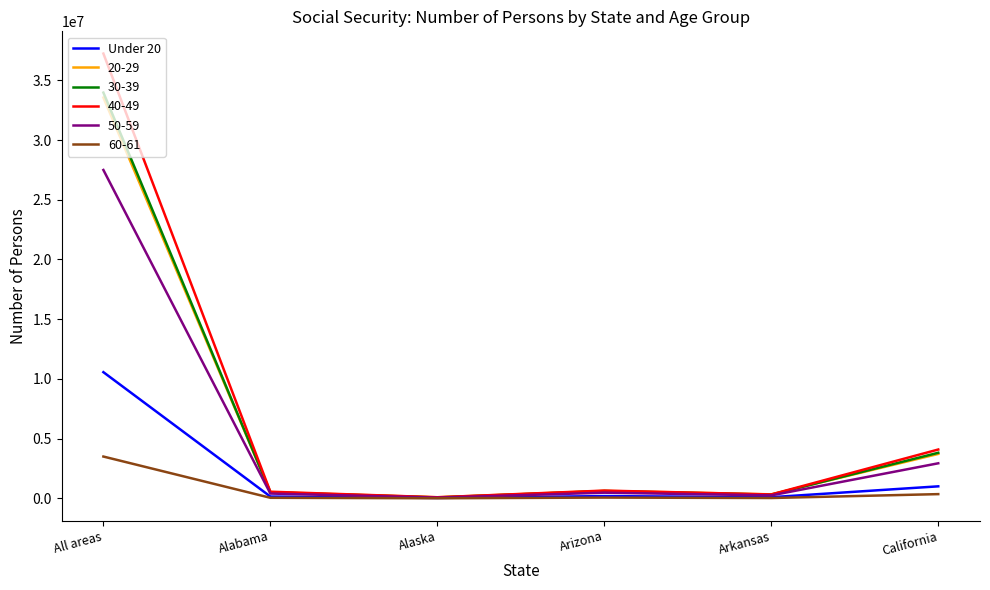

Is it true that 20-29 equals 33551159 at All areas?

True